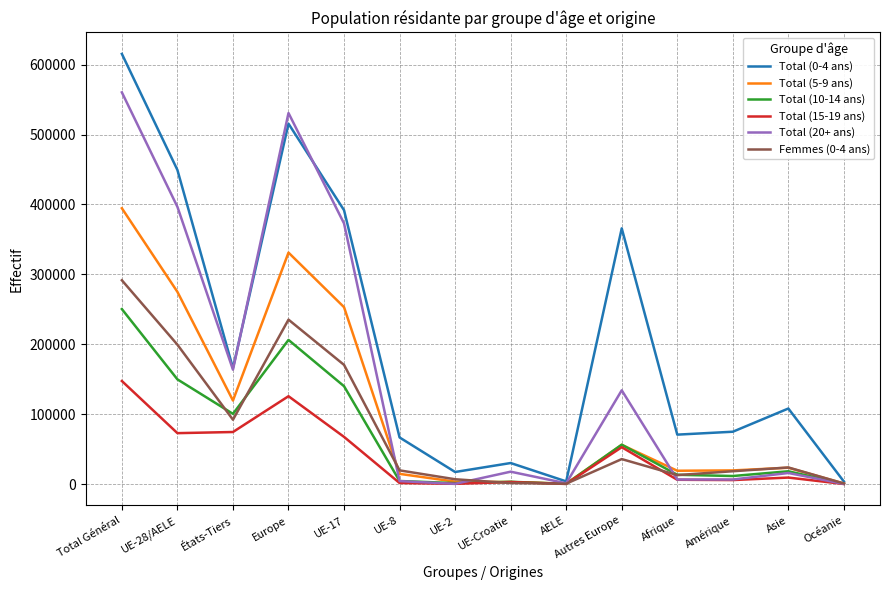

Where is the first local maximum for Total (0-4 ans)?

Europe